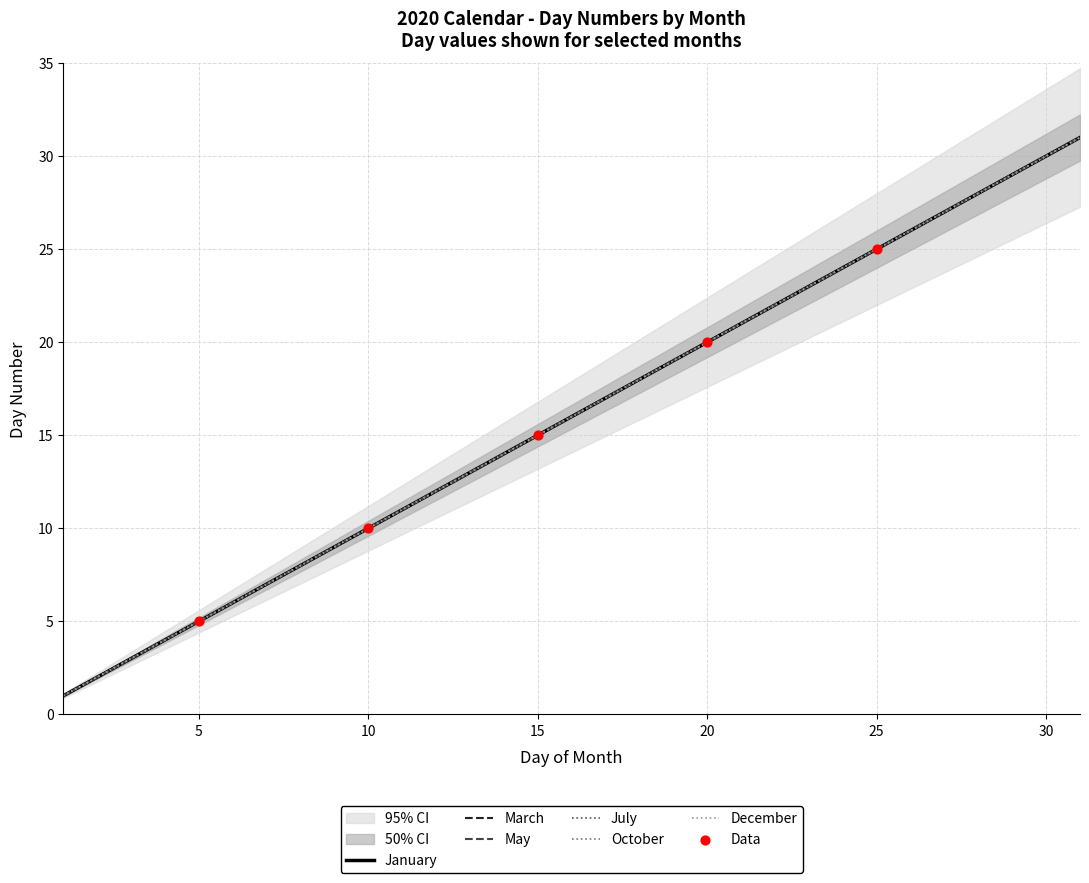

What is the total value across all series at 19?

114